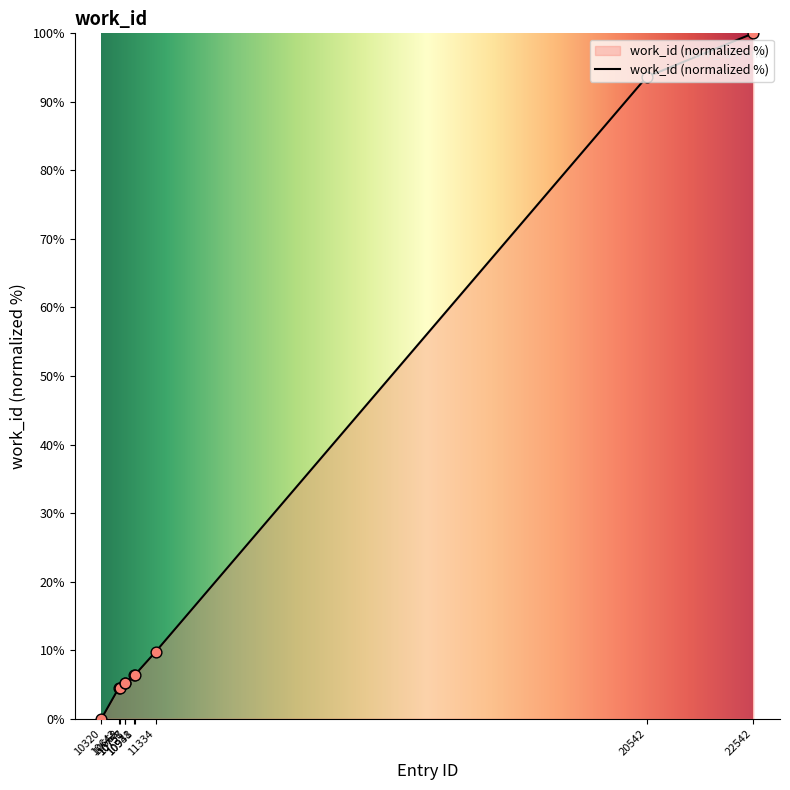

What is the change in value from 10668 to 10758?

+0.7